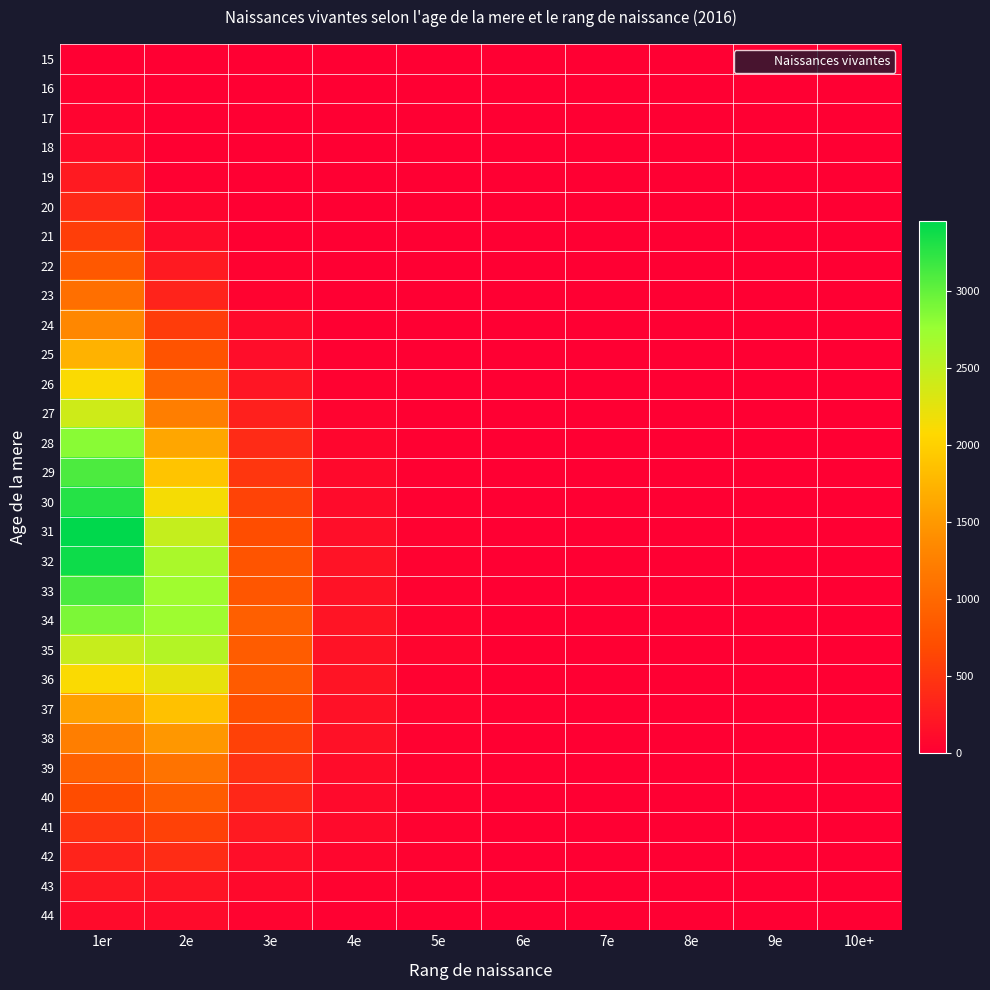

At how many categories does at least one series exceed 312?

3